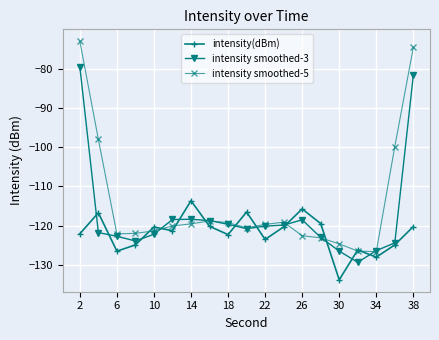

Is this an area chart (filled region under the line)?

No